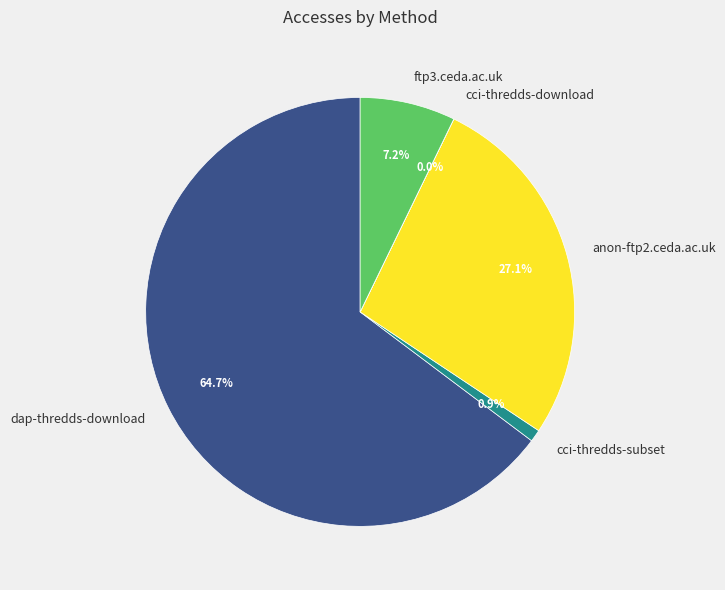

Which category has the biggest portion of the pie?

dap-thredds-download